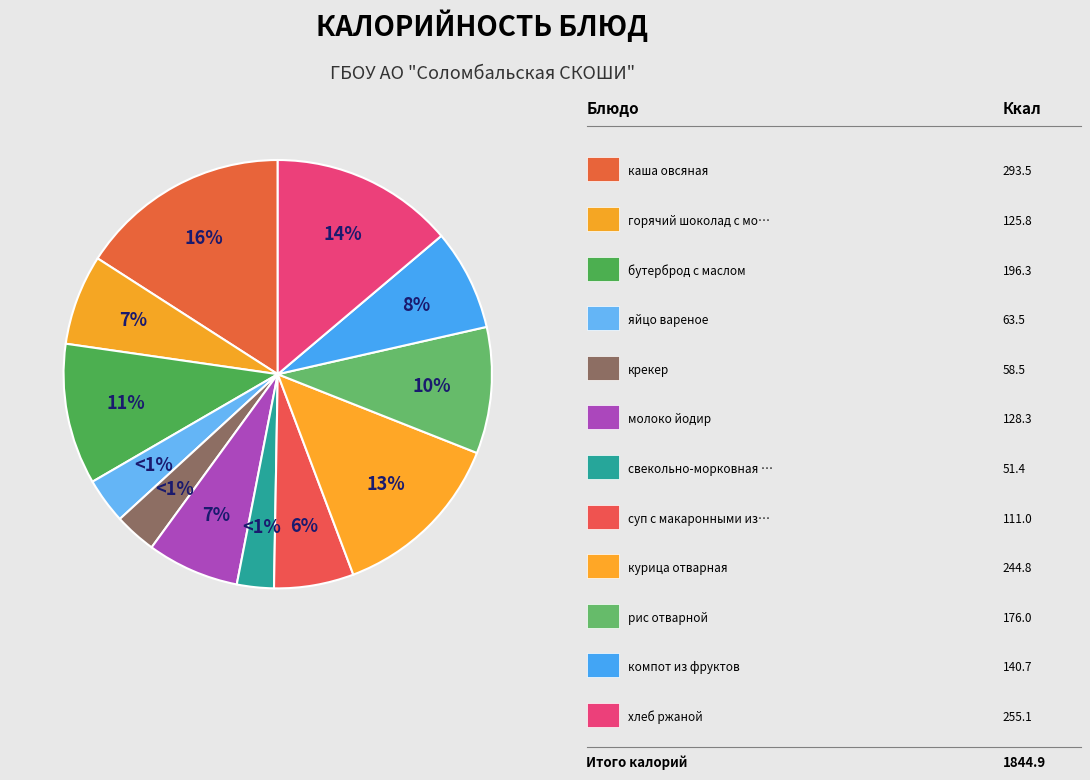

Is it true that курица отварная is 20% of the pie?

False